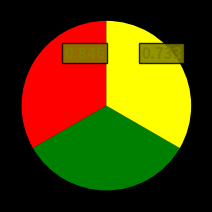

Does any single category account for the majority?

No